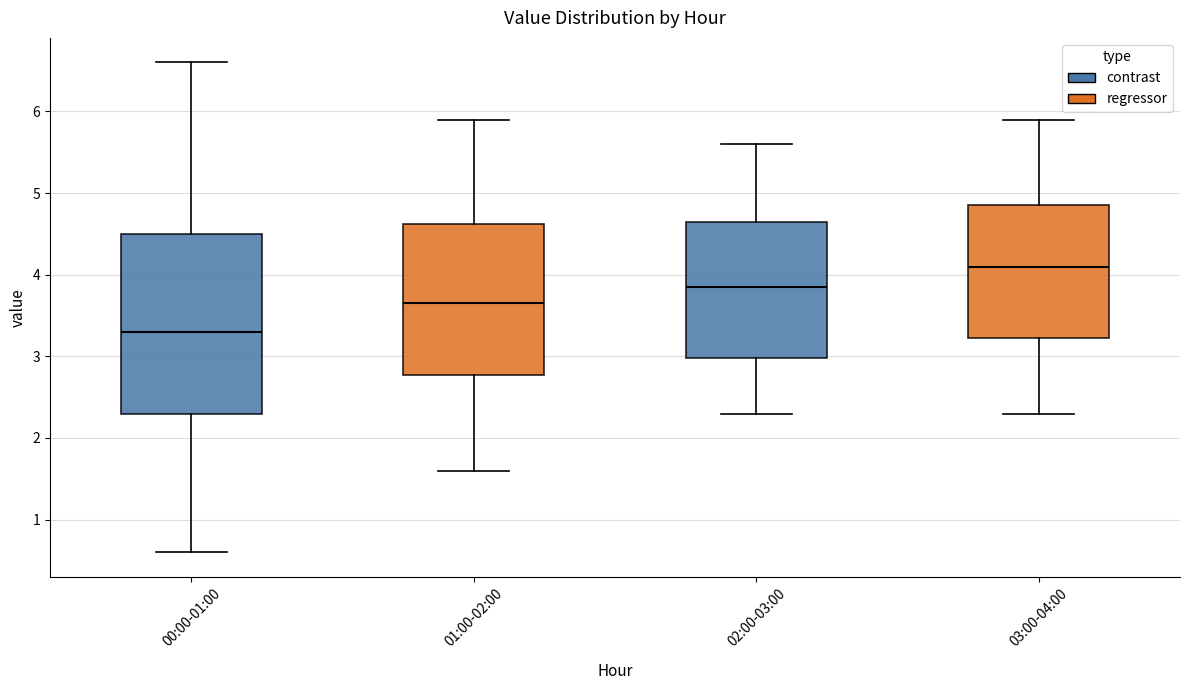

Comparing the boxes themselves (not the whiskers), which one is the tallest?

00:00-01:00